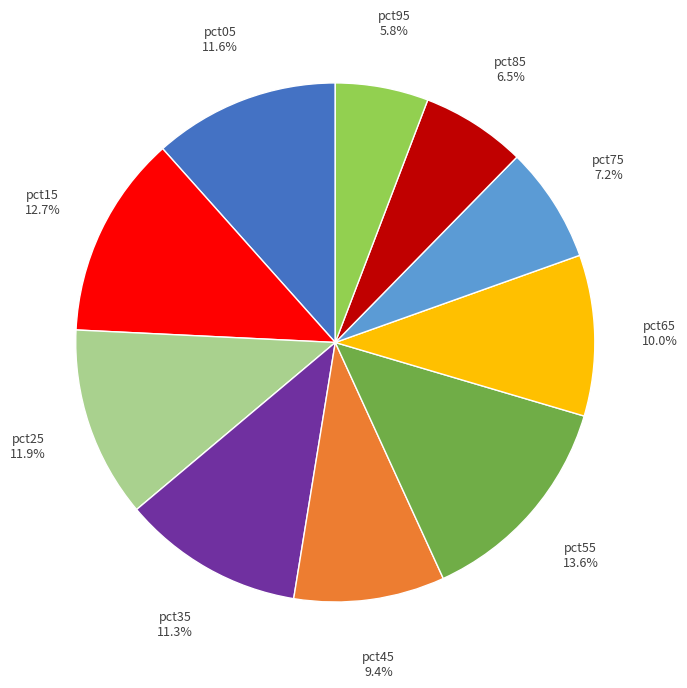

Which has a higher value, pct15 or pct55?

pct55